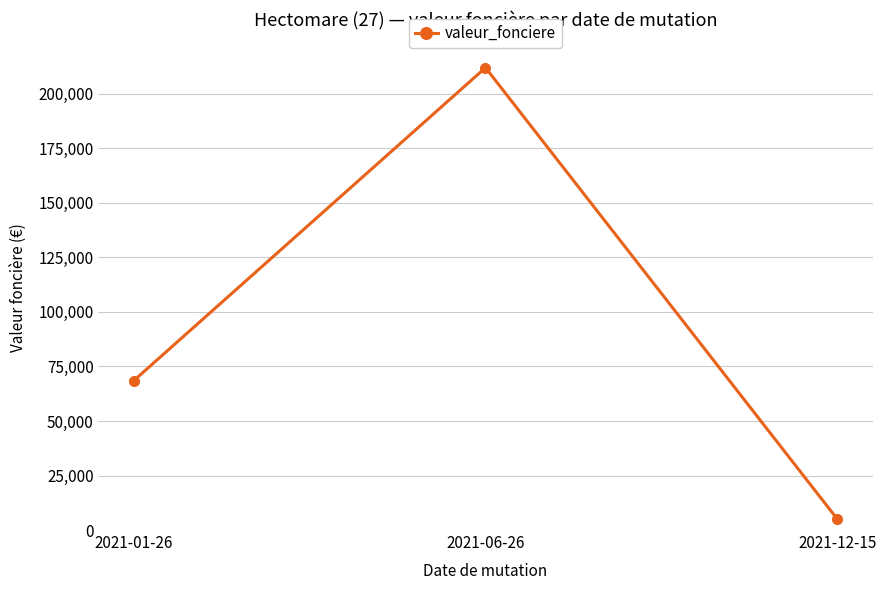

What is the value of the 3rd point from the left?

5000